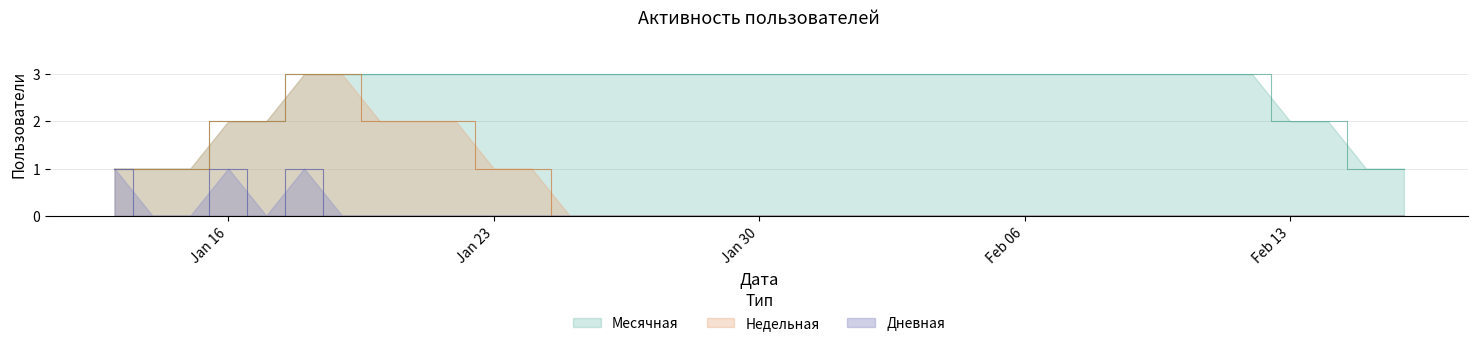

True or false: Недельная and Дневная cross at least once.

False